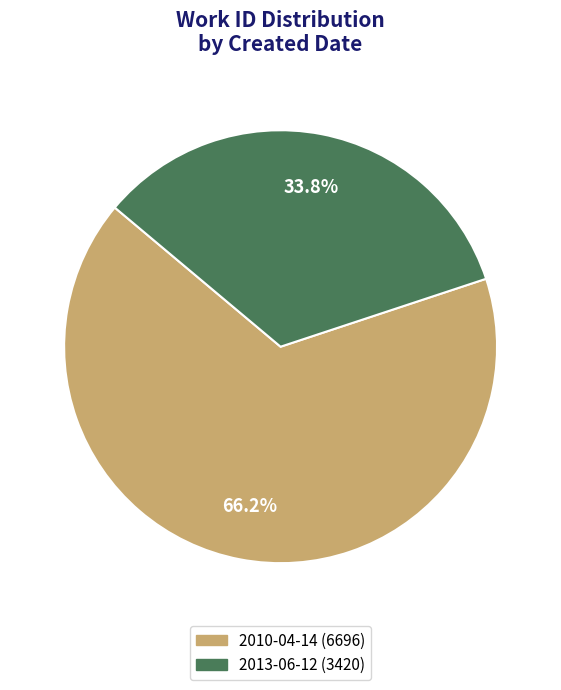

To the nearest percent, what is the average slice percentage?

50%